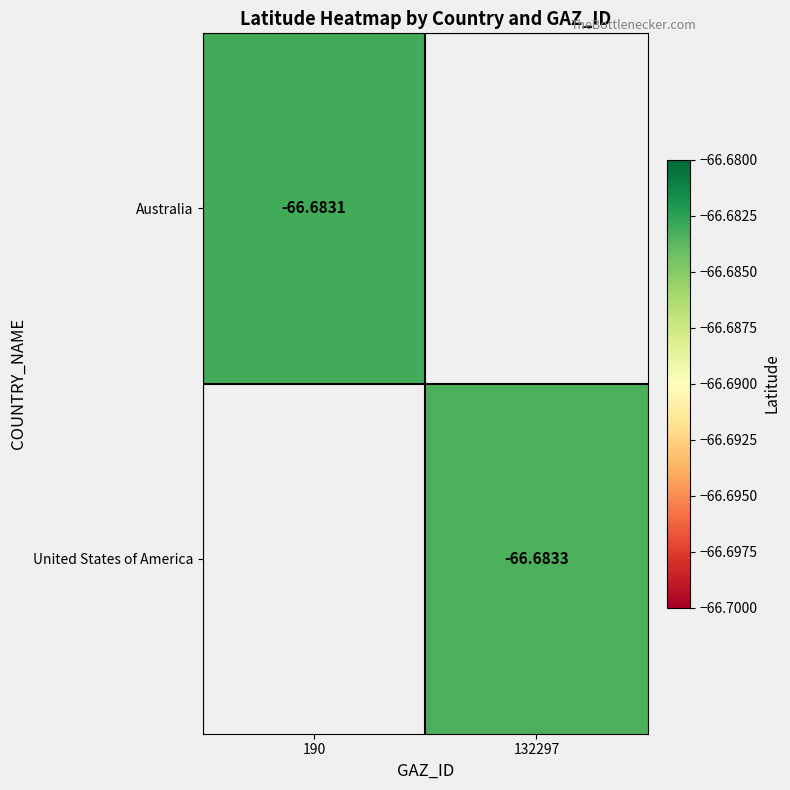

Is the value of United States of America at 132297 greater than the value of Australia at 190?

No